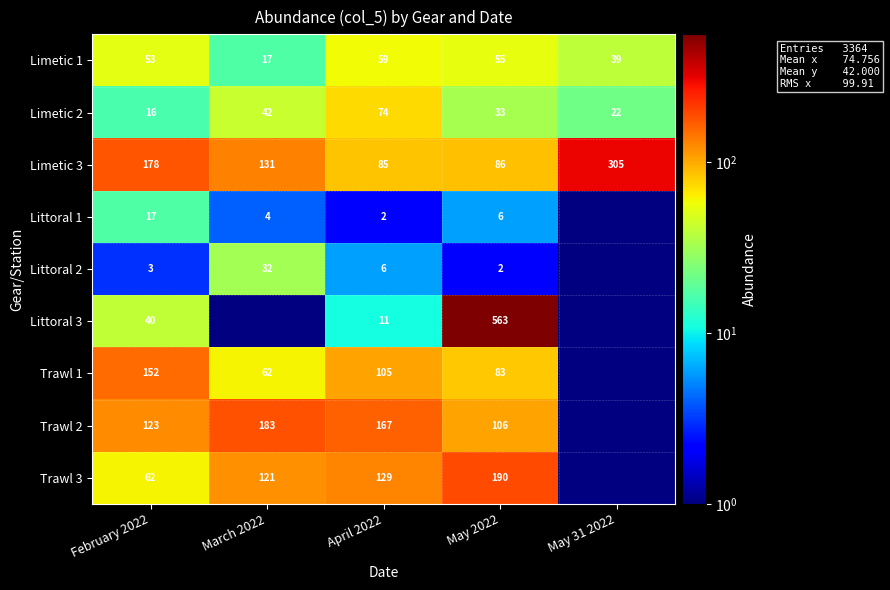

What is the sum of all Limetic 1 values?

223